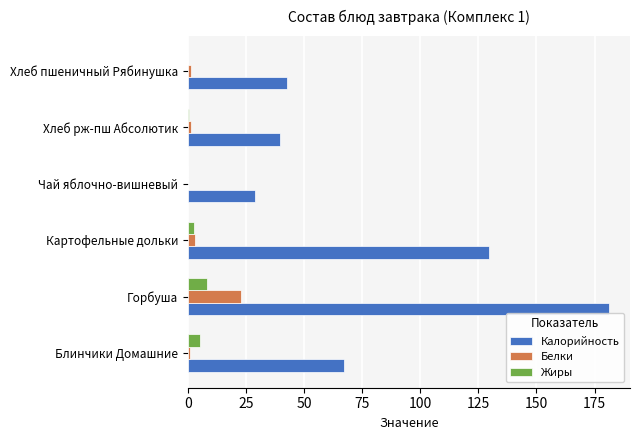

At which category is the sum across all series the highest?

Горбуша